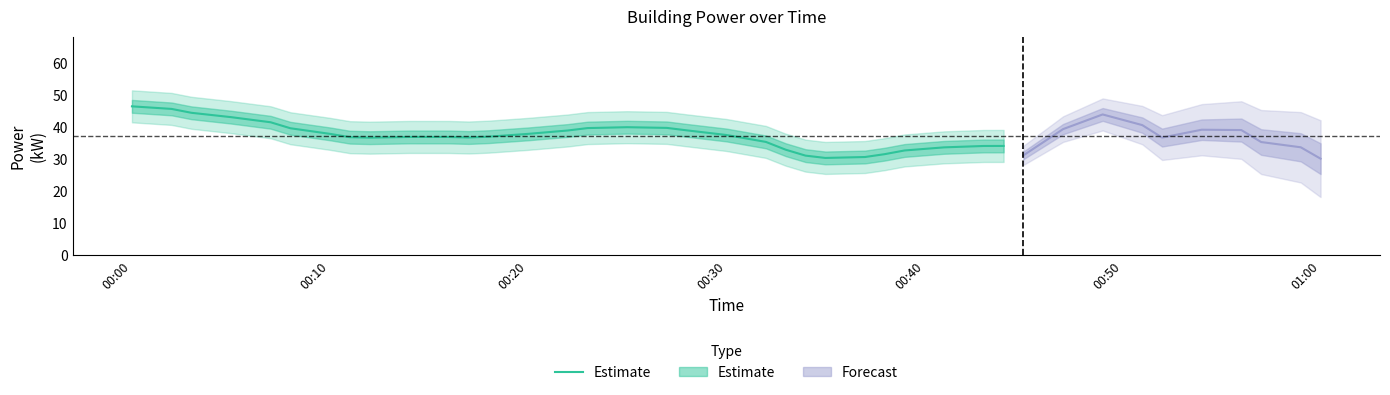

True or false: the data shows 12.3 at 18.

False